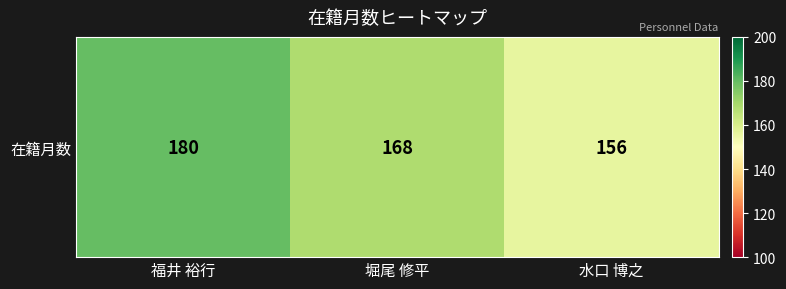

How many distinct data groups are displayed?

1